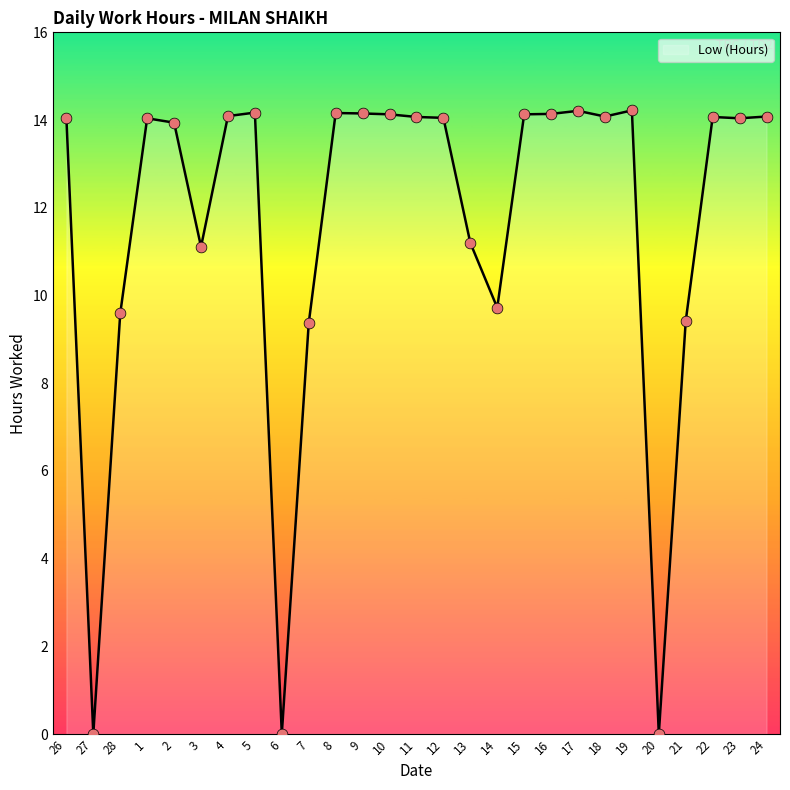

What is the change in value from 20 to 22?

+14.1